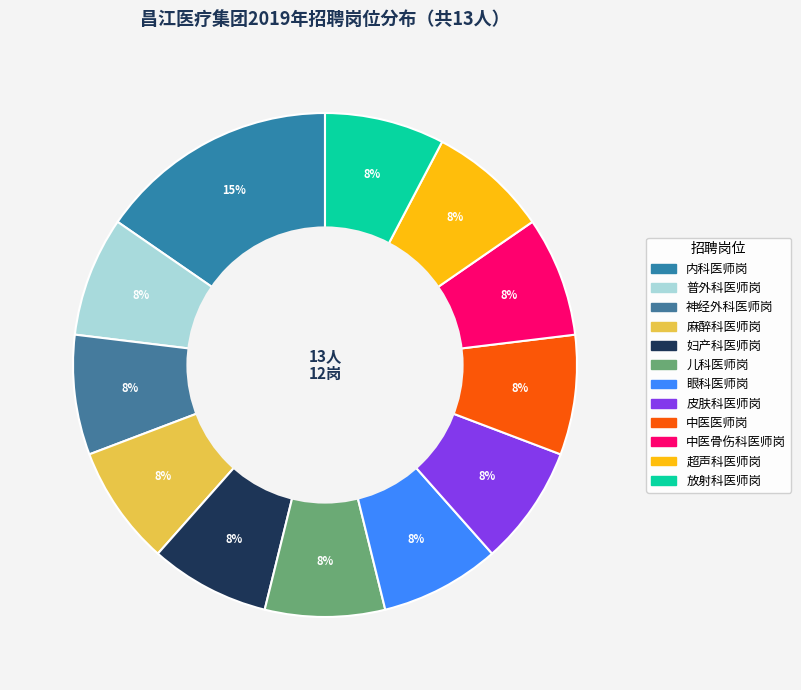

Which slice is the largest?

内科医师岗